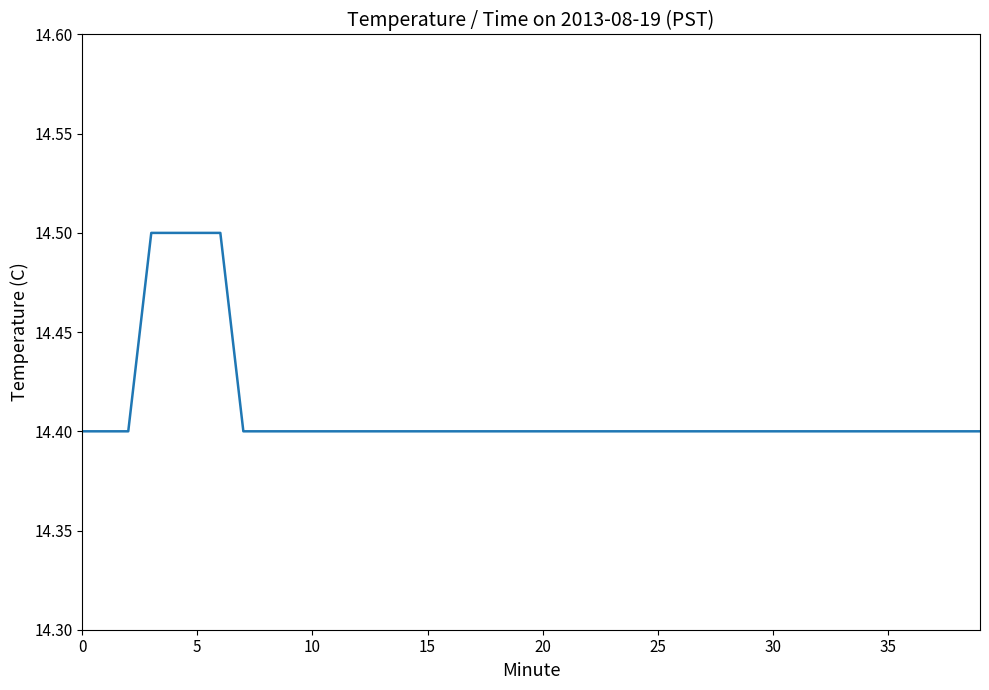

Reading left to right, list all the values displayed in this chart.

14.4	14.4	14.4	14.5	14.5	14.5	14.5	14.4	14.4	14.4	14.4	14.4	14.4	14.4	14.4	14.4	14.4	14.4	14.4	14.4	14.4	14.4	14.4	14.4	14.4	14.4	14.4	14.4	14.4	14.4	14.4	14.4	14.4	14.4	14.4	14.4	14.4	14.4	14.4	14.4